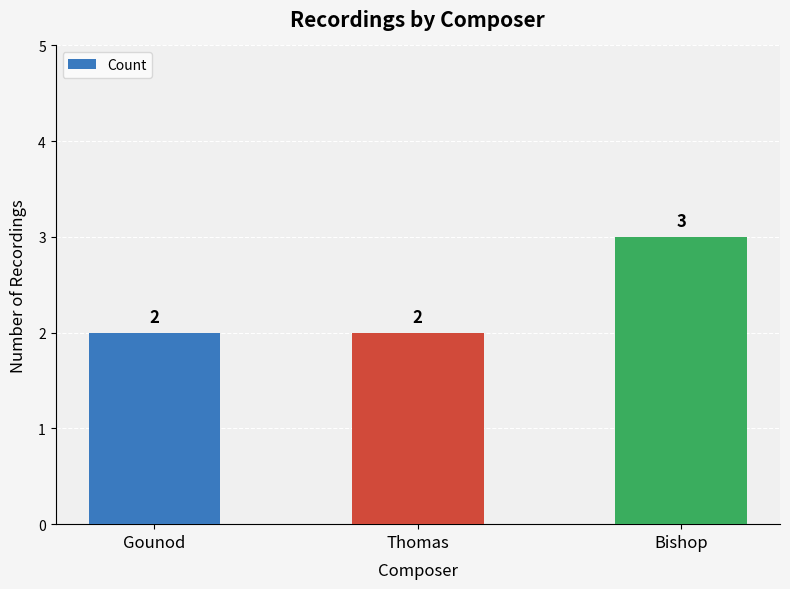

Which has a higher value, Thomas or Bishop?

Bishop